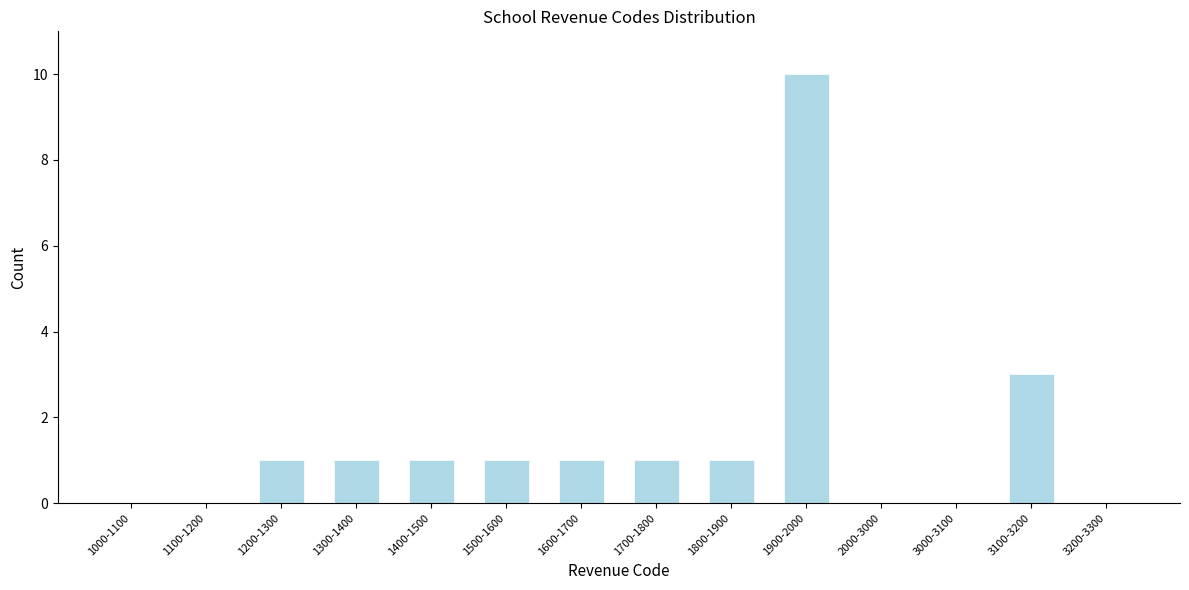

Reading left to right, extract all data points from this chart.

1000-1100=0	1100-1200=0	1200-1300=1	1300-1400=1	1400-1500=1	1500-1600=1	1600-1700=1	1700-1800=1	1800-1900=1	1900-2000=10	2000-3000=0	3000-3100=0	3100-3200=3	3200-3300=0